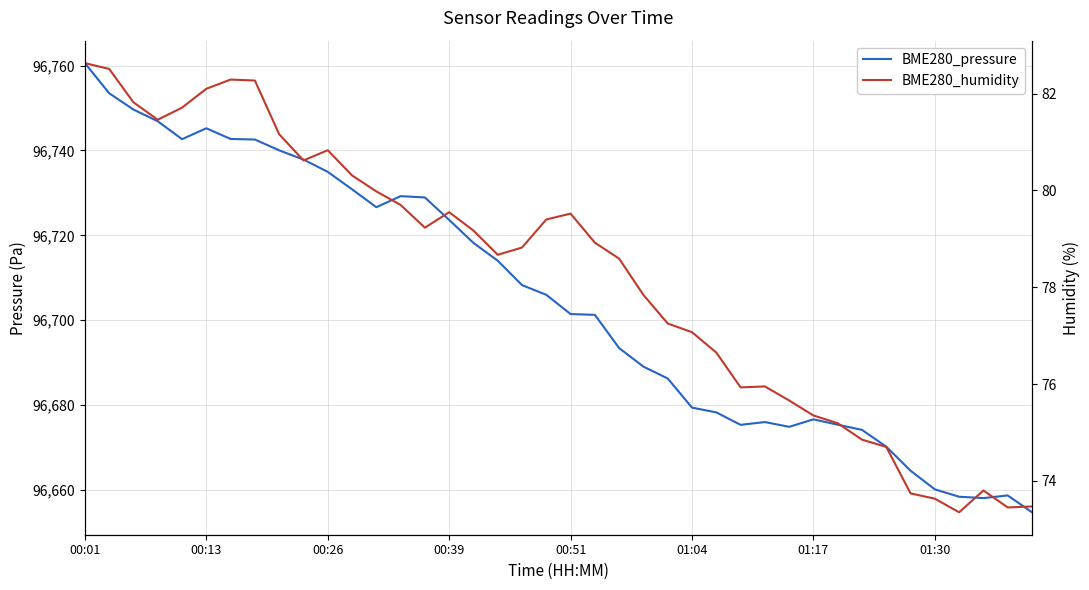

What is the difference between the highest and lowest values at 11?

96650.5